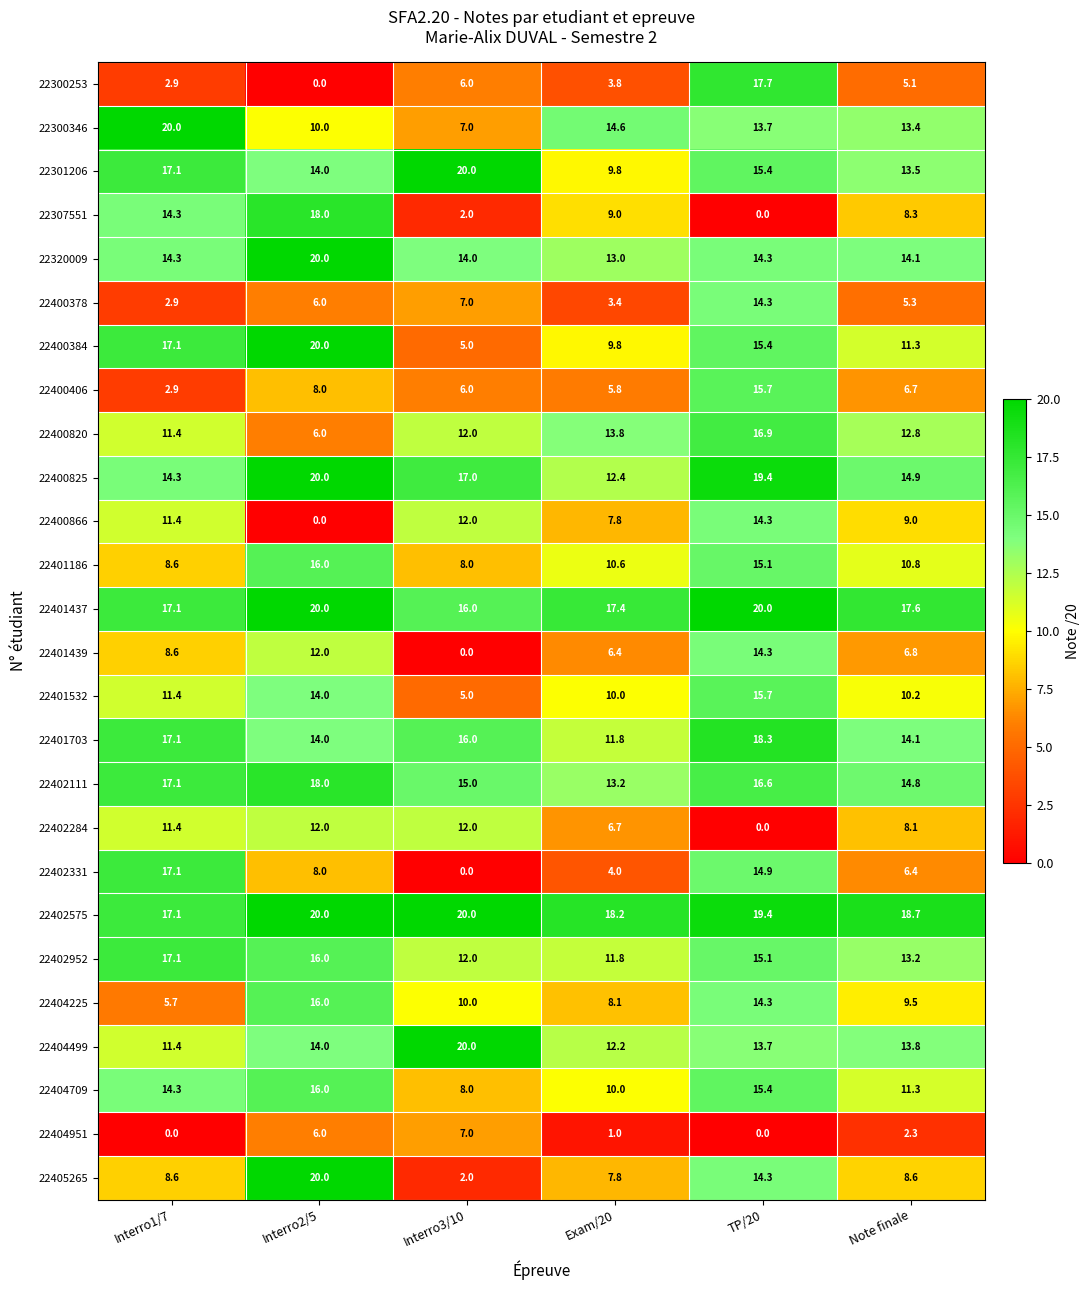

True or false: 22401437 has a value of 20.0 at TP/20.

True